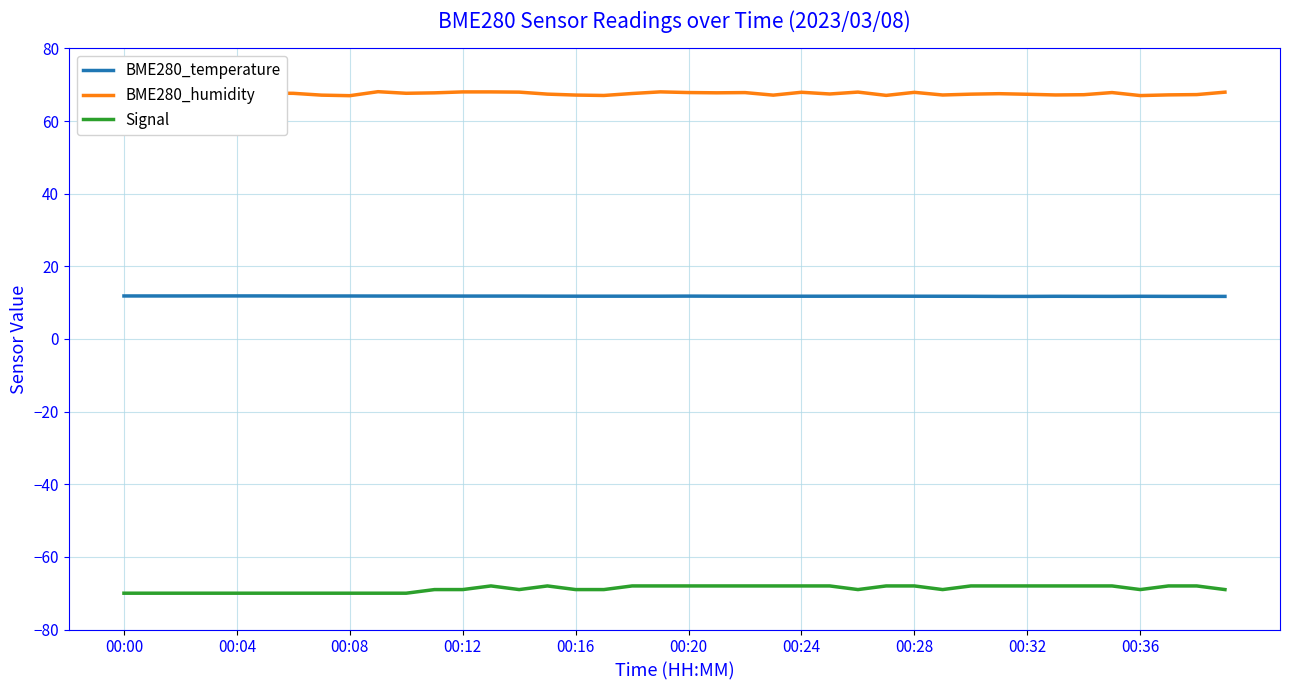

Rank the series by their average value, from lowest to highest.

Signal, BME280_temperature, BME280_humidity